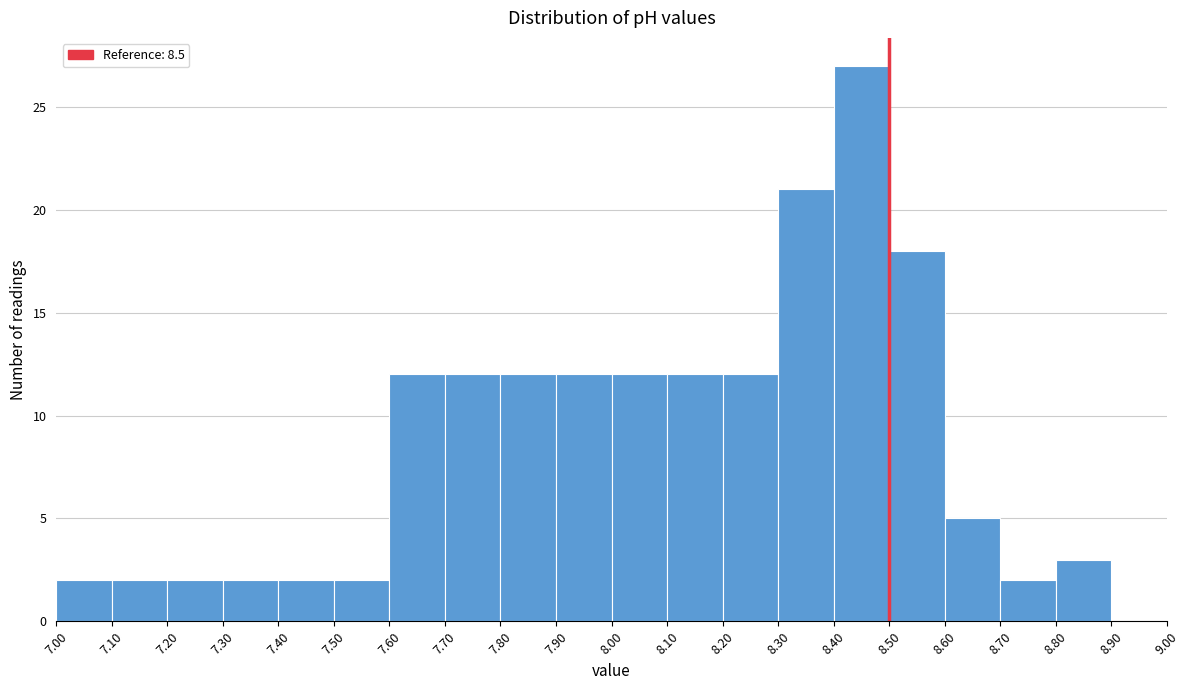

Over which range of the x-axis is the bar tallest?

8.40 to 8.50